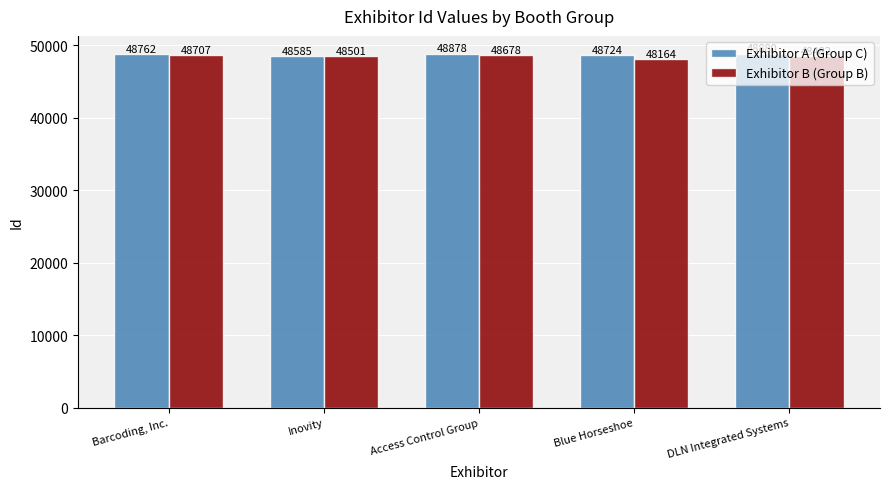

What position from the left is Blue Horseshoe?

4